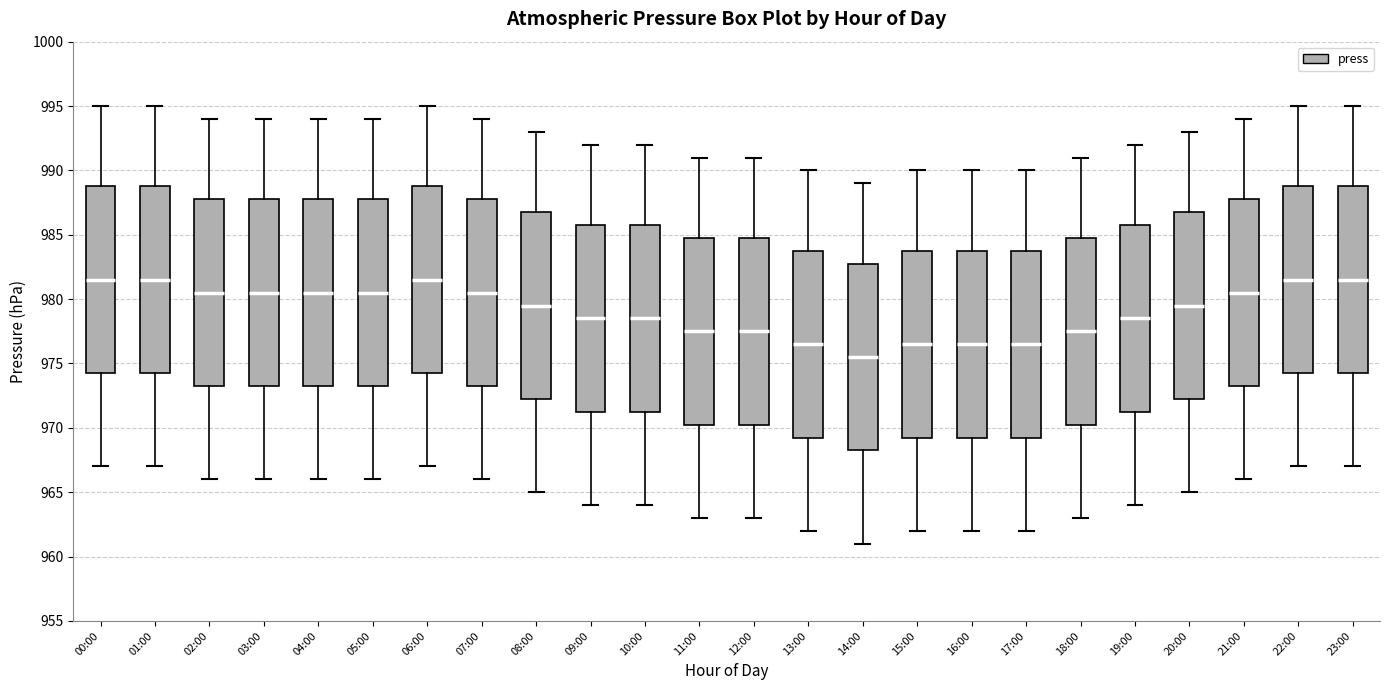

Reading left to right, transcribe this box plot: for each box, give where its median line is, the range the box spans, and where its two whiskers end, as read against the y-axis. The values are not printed on the chart, so give them approximately, as read against the axis.

00:00: median 981.5, box 974.5 to 989.0, whiskers 967.0 to 995.0
01:00: median 981.5, box 974.5 to 989.0, whiskers 967.0 to 995.0
02:00: median 980.5, box 973.5 to 988.0, whiskers 966.0 to 994.0
03:00: median 980.5, box 973.5 to 988.0, whiskers 966.0 to 994.0
04:00: median 980.5, box 973.5 to 988.0, whiskers 966.0 to 994.0
05:00: median 980.5, box 973.5 to 988.0, whiskers 966.0 to 994.0
06:00: median 981.5, box 974.5 to 989.0, whiskers 967.0 to 995.0
07:00: median 980.5, box 973.5 to 988.0, whiskers 966.0 to 994.0
08:00: median 979.5, box 972.5 to 987.0, whiskers 965.0 to 993.0
09:00: median 978.5, box 971.5 to 986.0, whiskers 964.0 to 992.0
10:00: median 978.5, box 971.5 to 986.0, whiskers 964.0 to 992.0
11:00: median 977.5, box 970.5 to 985.0, whiskers 963.0 to 991.0
12:00: median 977.5, box 970.5 to 985.0, whiskers 963.0 to 991.0
13:00: median 976.5, box 969.5 to 984.0, whiskers 962.0 to 990.0
14:00: median 975.5, box 968.5 to 983.0, whiskers 961.0 to 989.0
15:00: median 976.5, box 969.5 to 984.0, whiskers 962.0 to 990.0
16:00: median 976.5, box 969.5 to 984.0, whiskers 962.0 to 990.0
17:00: median 976.5, box 969.5 to 984.0, whiskers 962.0 to 990.0
18:00: median 977.5, box 970.5 to 985.0, whiskers 963.0 to 991.0
19:00: median 978.5, box 971.5 to 986.0, whiskers 964.0 to 992.0
20:00: median 979.5, box 972.5 to 987.0, whiskers 965.0 to 993.0
21:00: median 980.5, box 973.5 to 988.0, whiskers 966.0 to 994.0
22:00: median 981.5, box 974.5 to 989.0, whiskers 967.0 to 995.0
23:00: median 981.5, box 974.5 to 989.0, whiskers 967.0 to 995.0